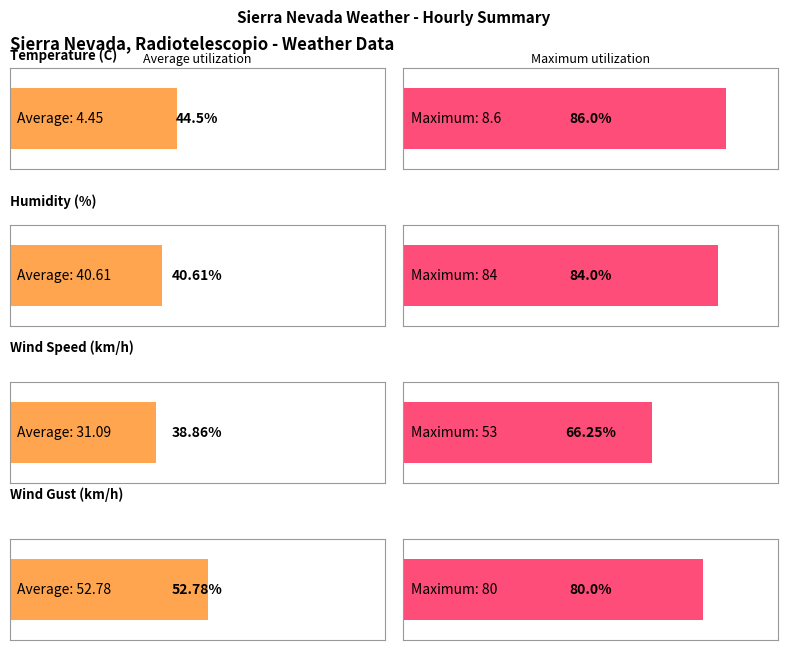

The Wind Speed (km/h) series shows 4.2 at 17:00. True or false?

False